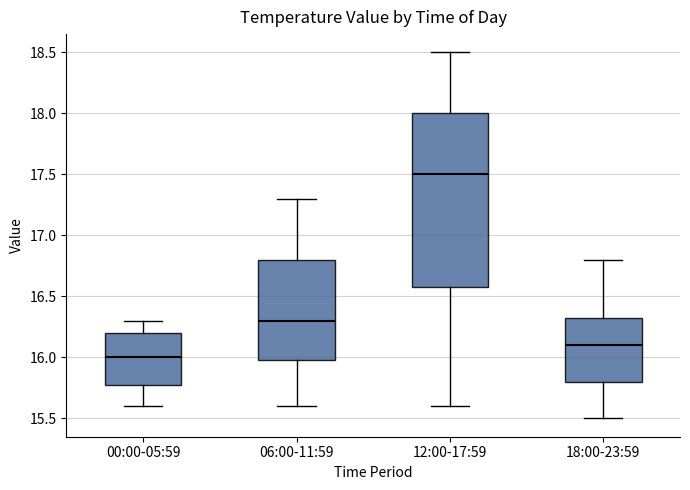

Reading left to right, read every box against the y-axis: the position of its median line, the range the box covers, and the ends of its whiskers. The values are not printed on the chart, so give them approximately, as read against the axis.

00:00-05:59: median 16.00, box 15.80 to 16.20, whiskers 15.60 to 16.30
06:00-11:59: median 16.30, box 16.00 to 16.80, whiskers 15.60 to 17.30
12:00-17:59: median 17.50, box 16.60 to 18.00, whiskers 15.60 to 18.50
18:00-23:59: median 16.10, box 15.80 to 16.35, whiskers 15.50 to 16.80